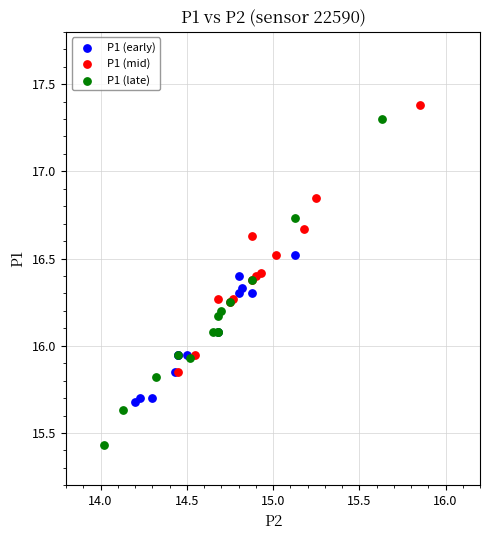

Which series reaches the minimum Y coordinate?

P1 (late)